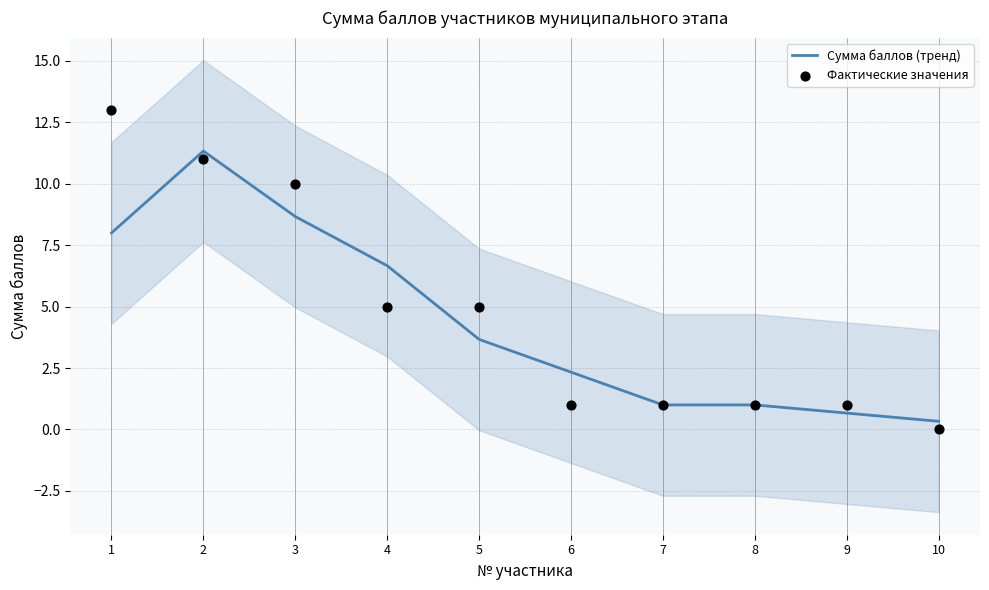

At how many categories does at least one series exceed 5?

4